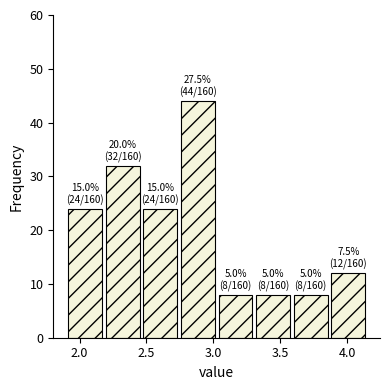

Over which range of the x-axis is the bar tallest?

2.75 to 3.05